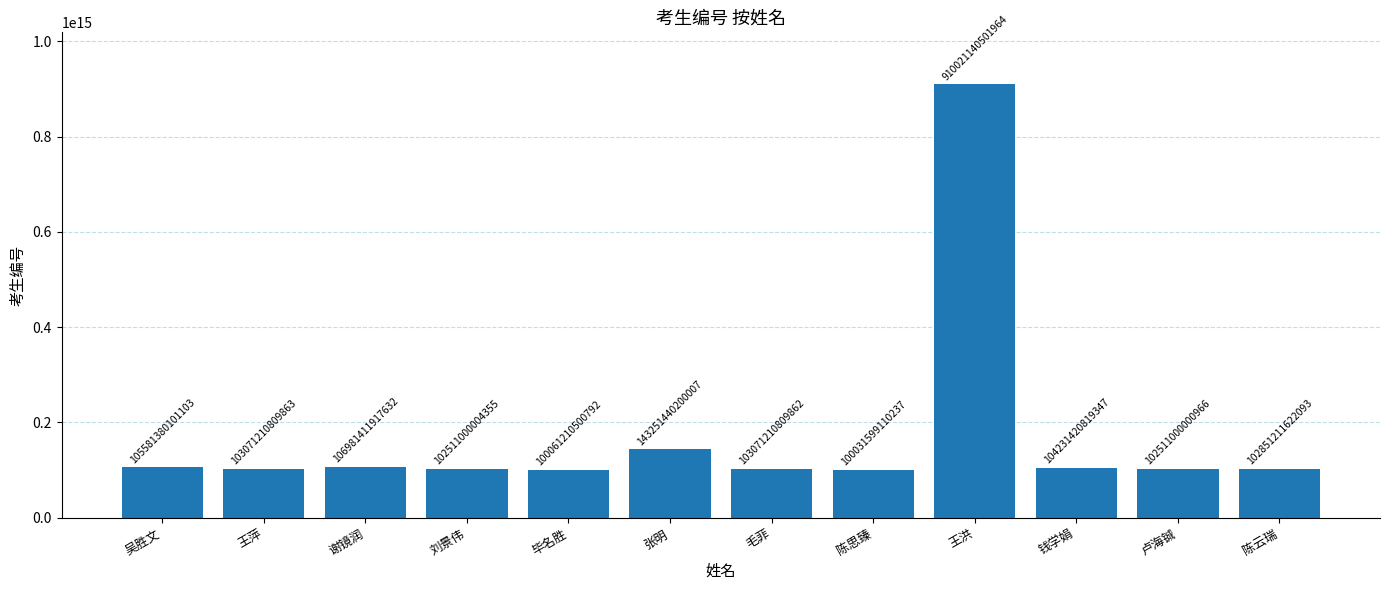

What is the label of the 12th bar from the right?

吴胜文